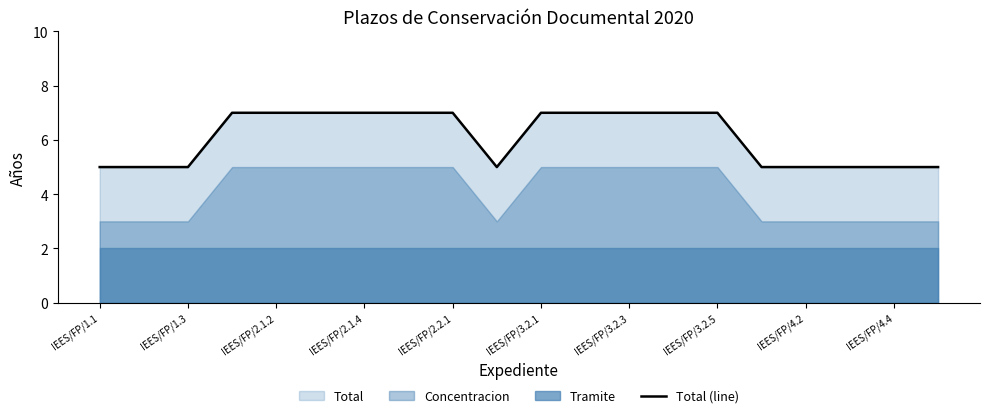

Which label corresponds to the smallest value in the chart?

IEES/FP/1.1